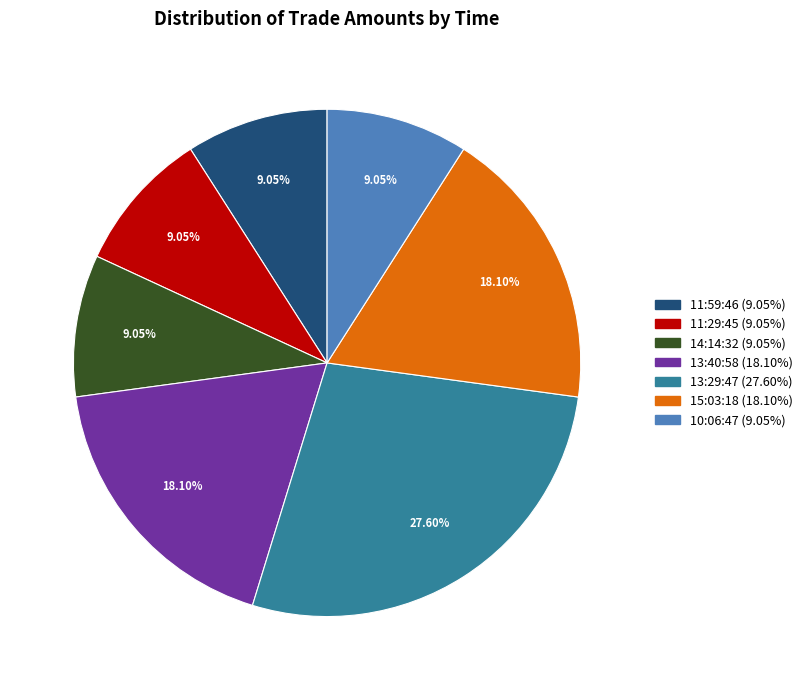

What is the ratio of the value at 11:59:46 to the value at 11:29:45?

1.0